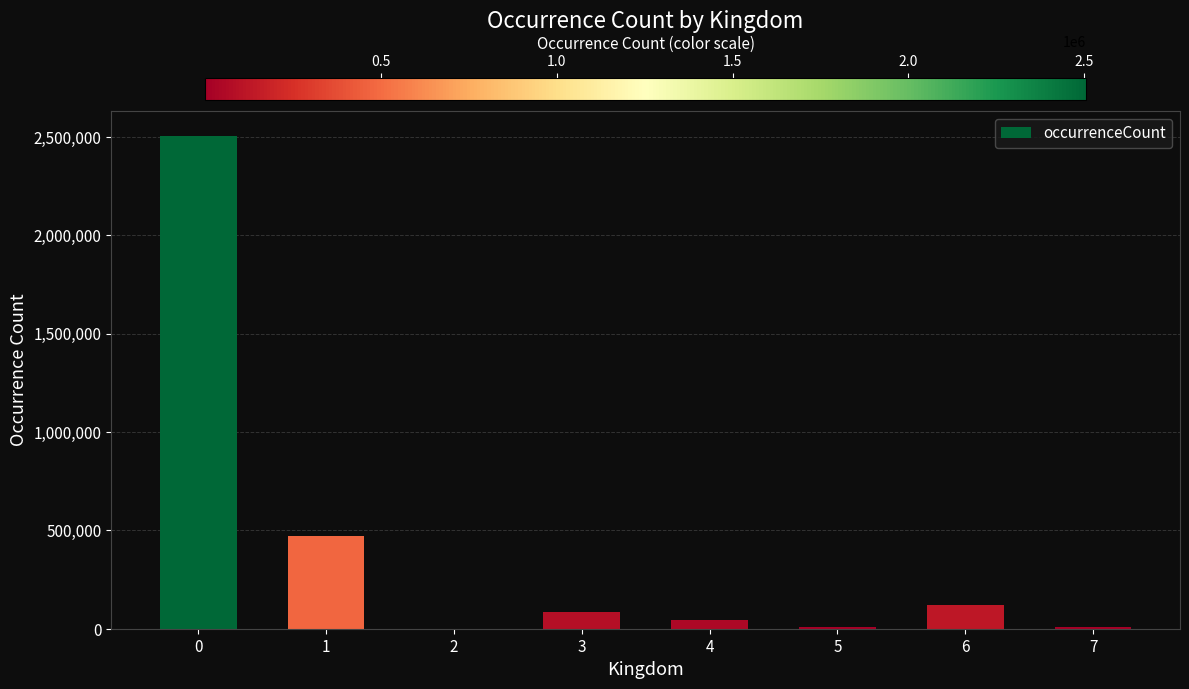

What is the average value?

405318